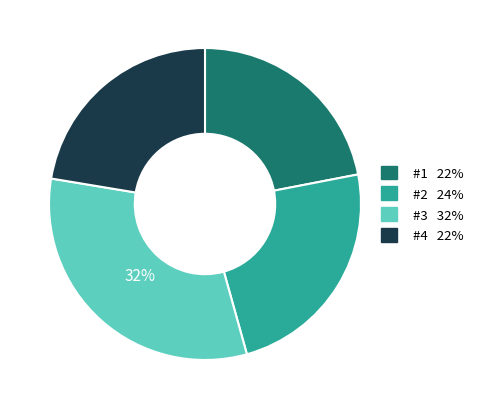

To the nearest percent, what portion does #2 represent?

24%